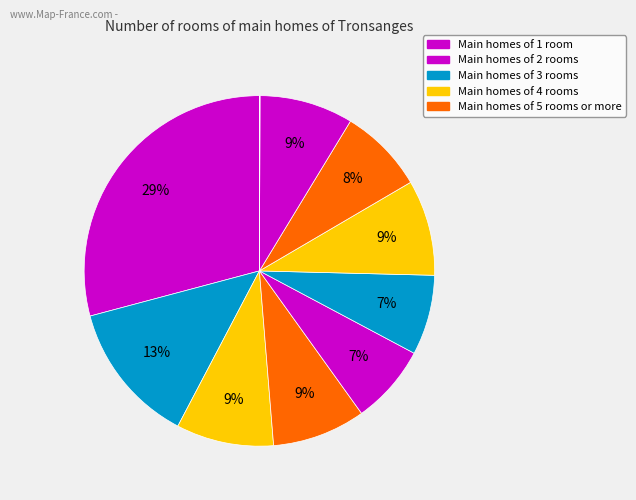

How many segments does this pie chart have?

10